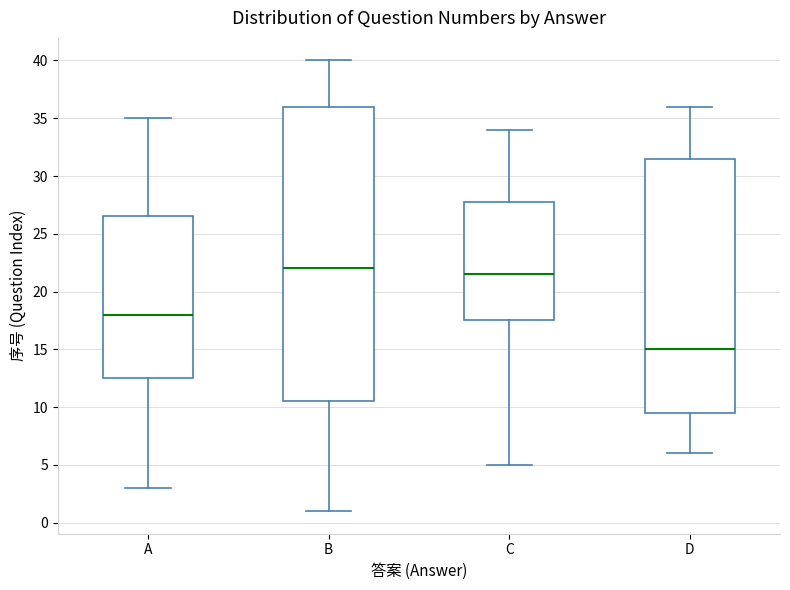

Which box is the tallest, from its lower edge to its upper edge?

B